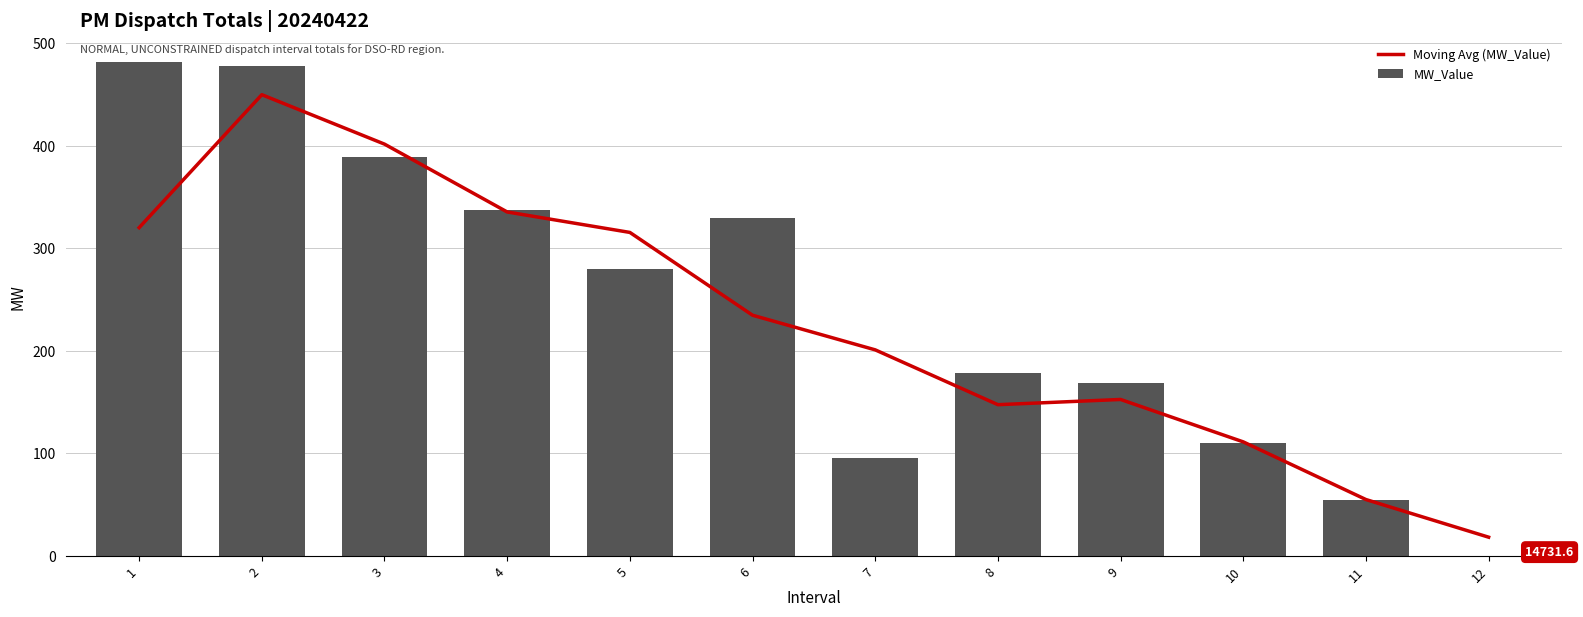

How many categories are shown in the chart?

12